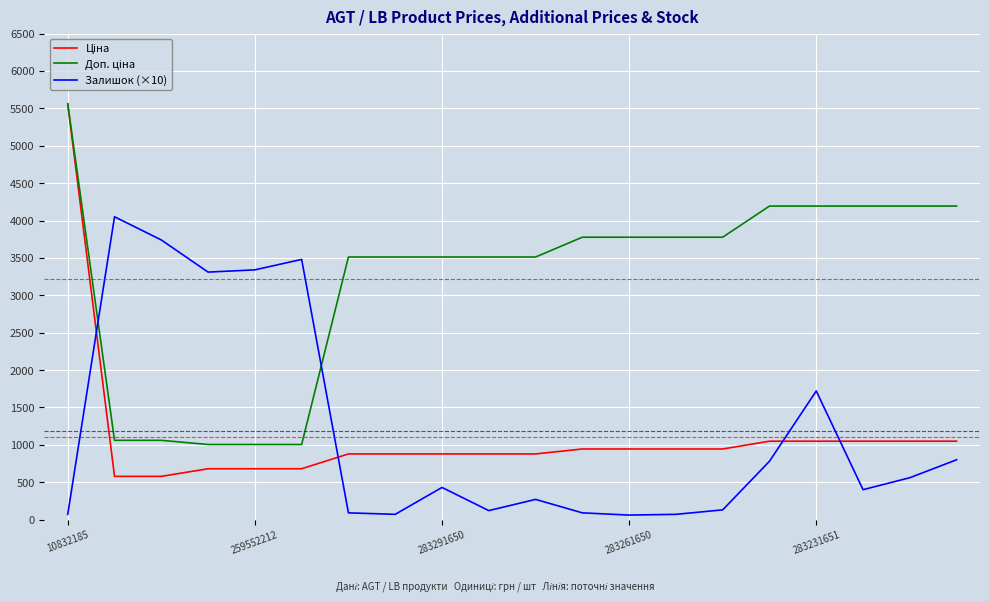

What is the maximum value shown in the chart?

5560.3